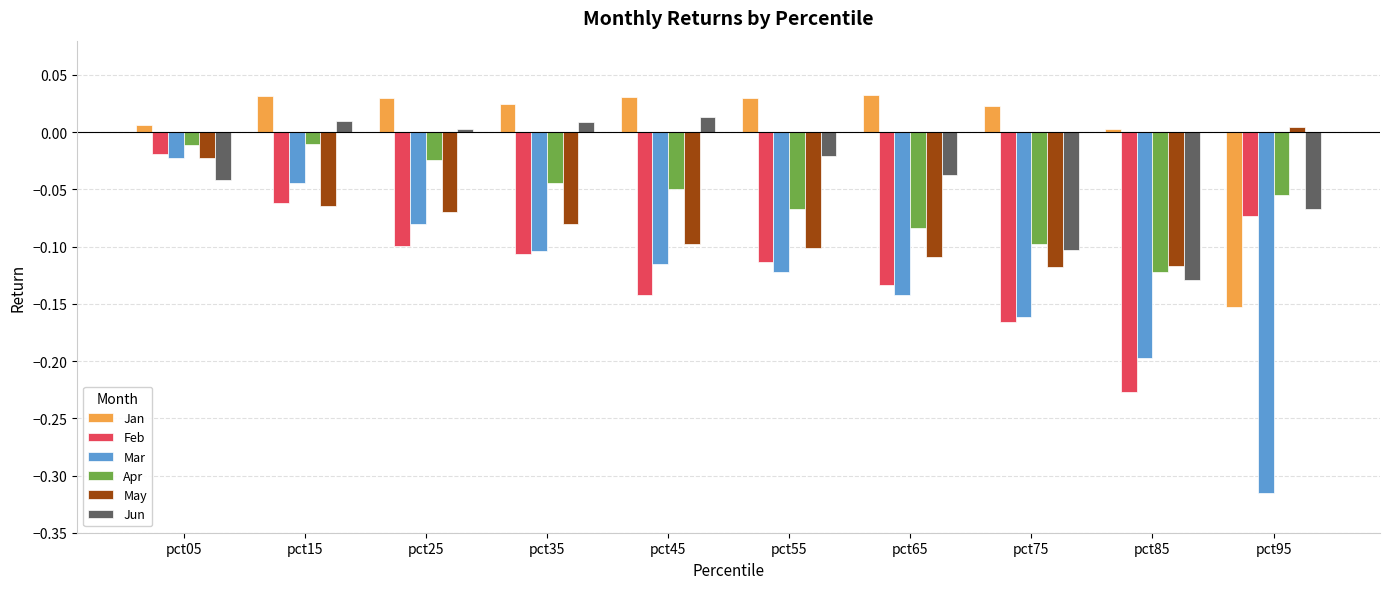

What are all the series names shown in the legend?

Jan, Feb, Mar, Apr, May, Jun